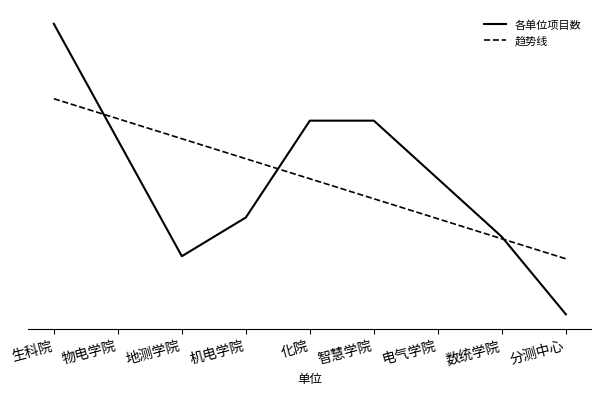

At which label does 趋势线 reach its minimum?

分测中心